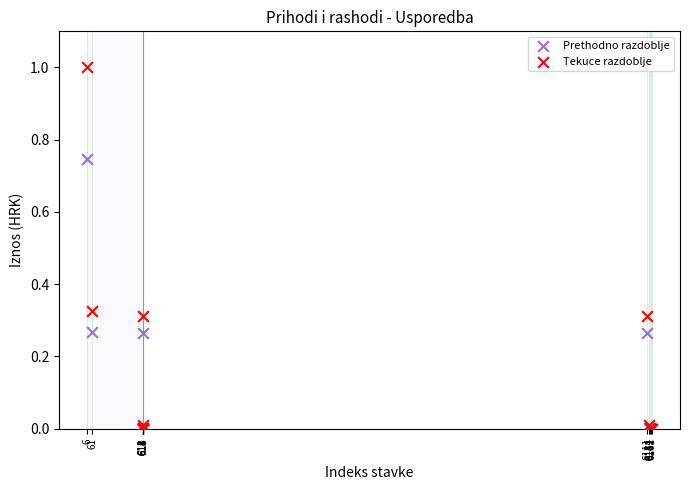

What are all the series names shown in the legend?

Prethodno razdoblje, Tekuce razdoblje